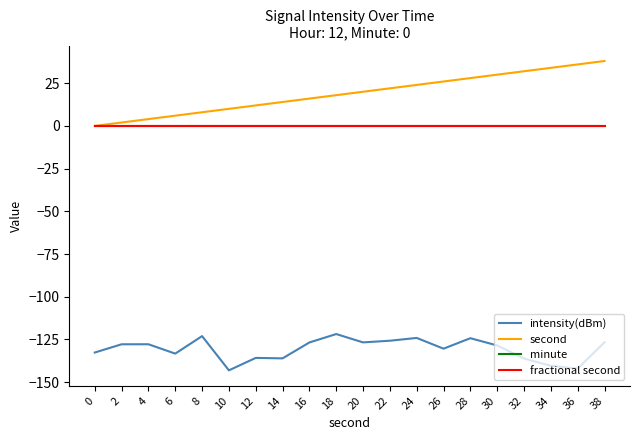

Does the chart have visible grid lines?

No